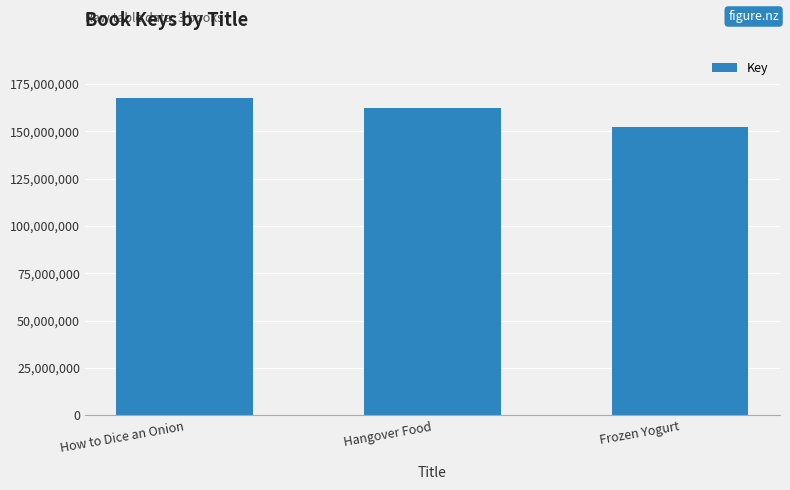

What is the difference between the maximum and minimum values?

15221936